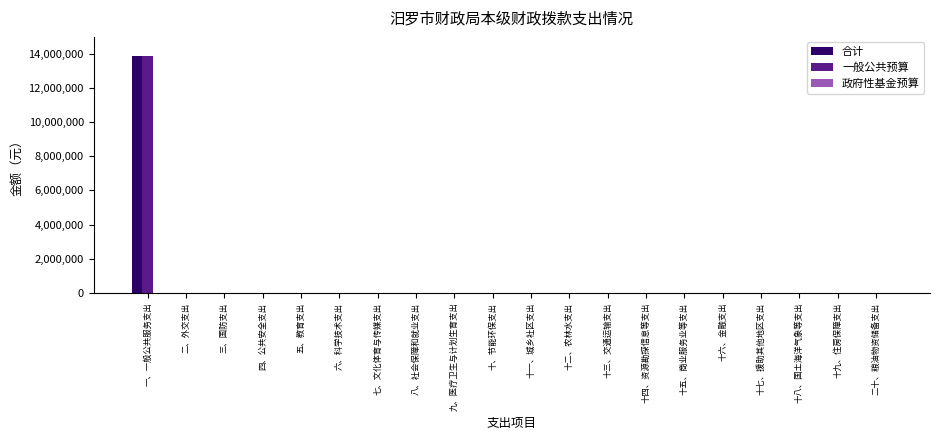

How many groups of bars are there?

20